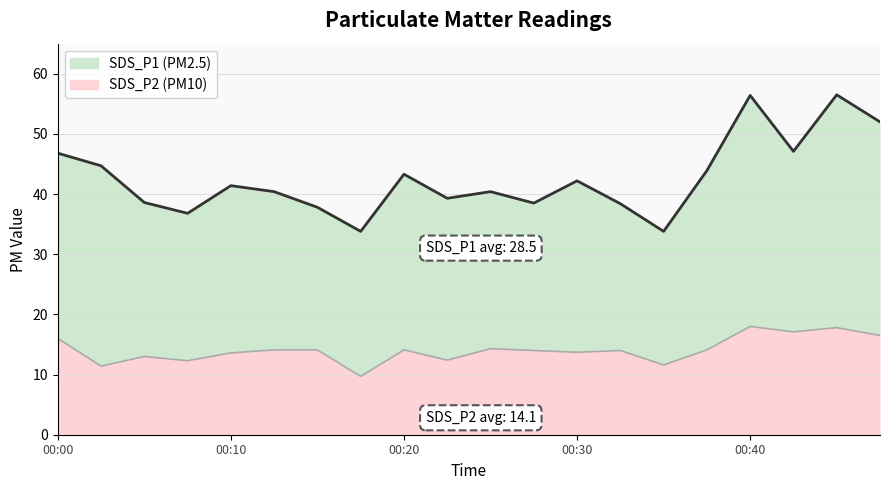

The value at 00:35 is 11.6. True or false?

True